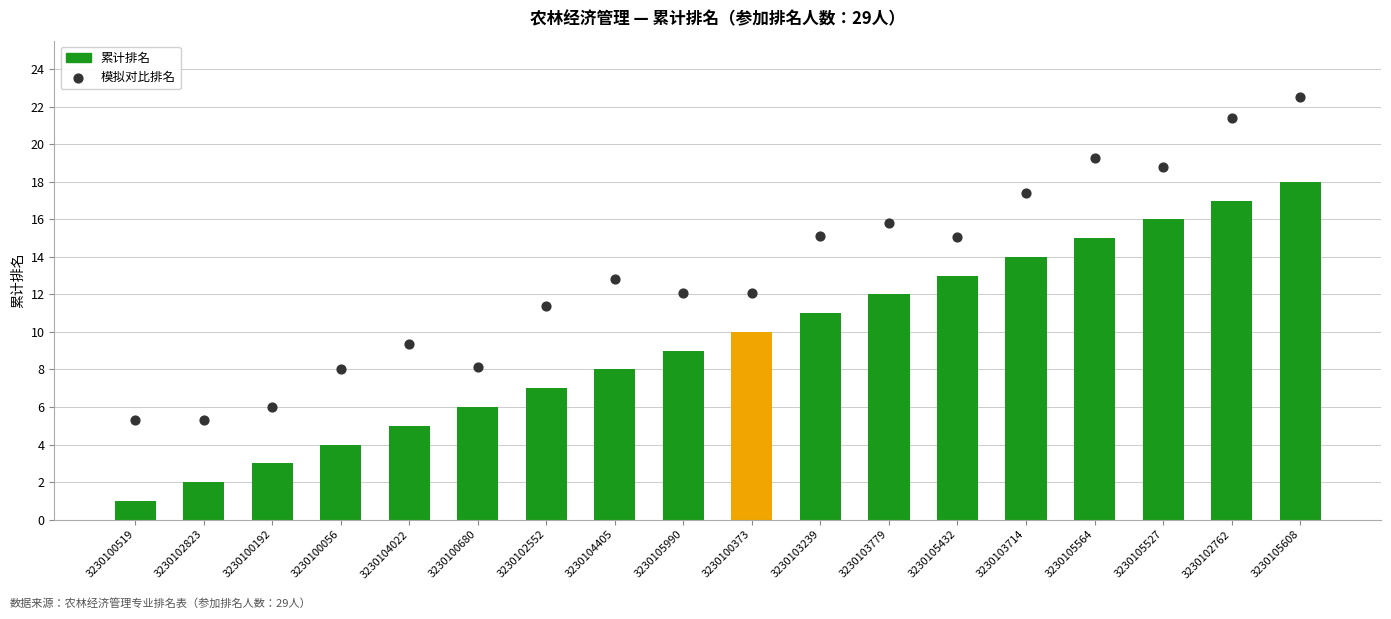

At how many categories does at least one series exceed 12?

11